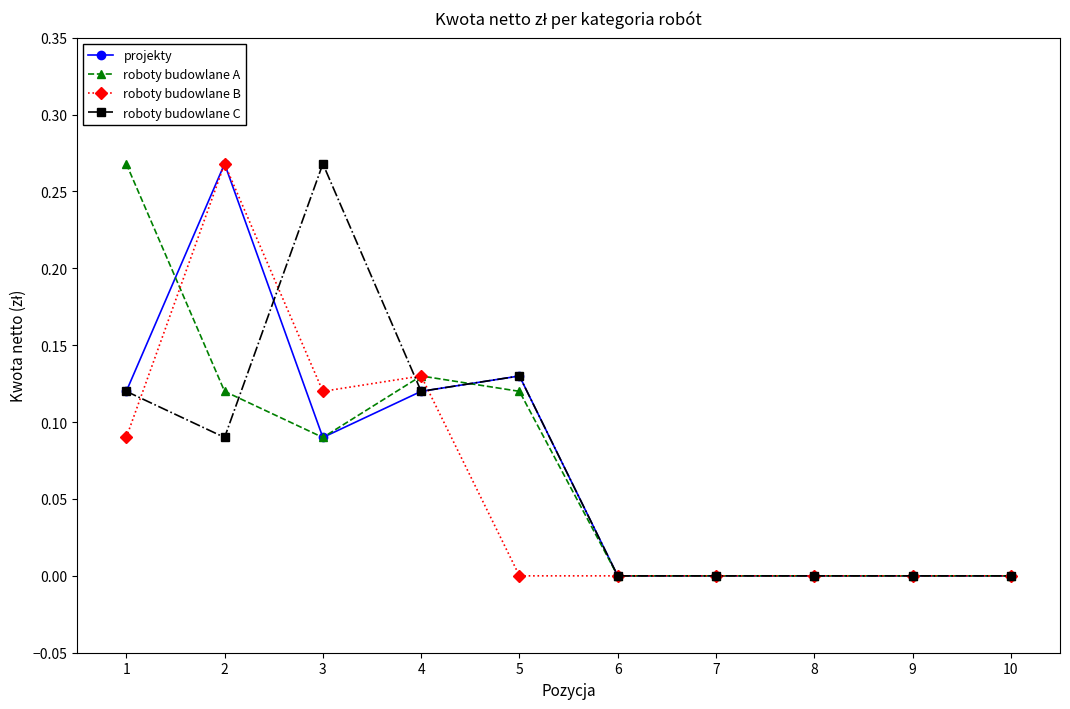

The value of roboty budowlane C at 9 is 0.2. True or false?

False